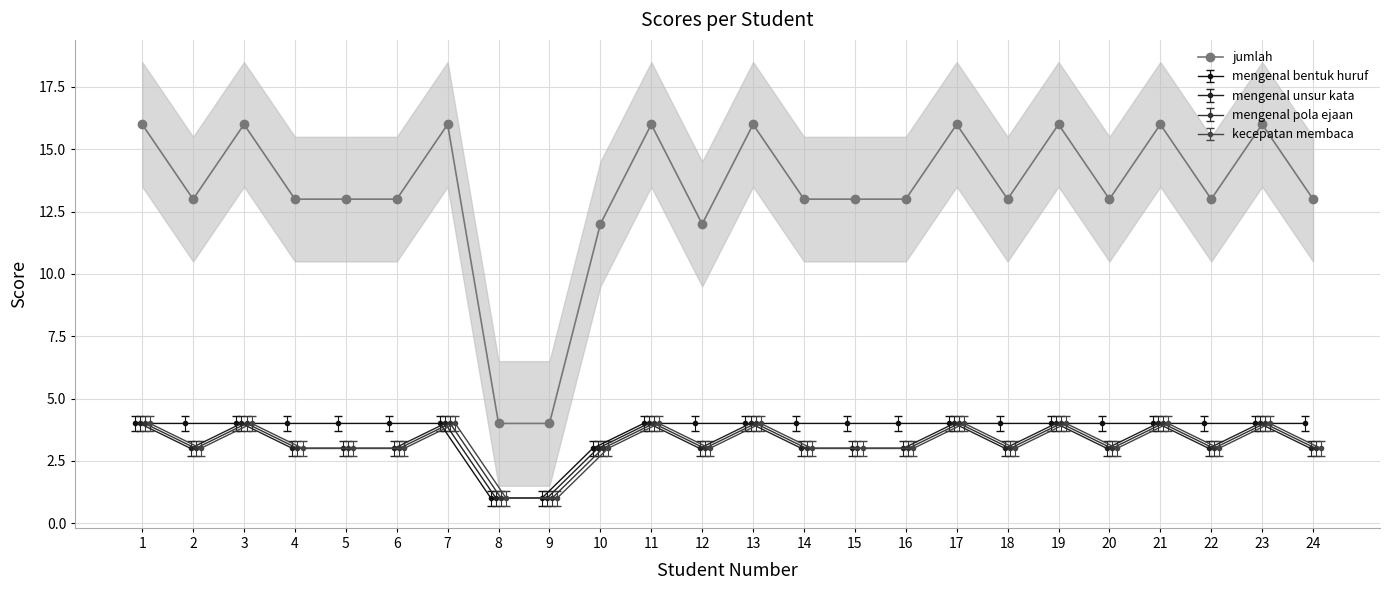

Where is the first local maximum?

3